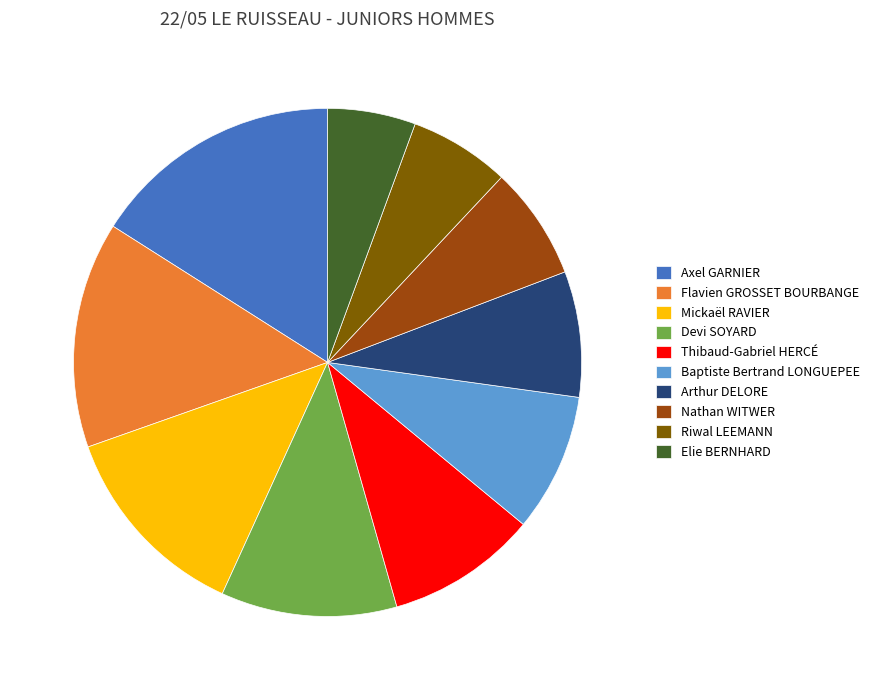

Which has a higher value, Axel GARNIER or Devi SOYARD?

Axel GARNIER